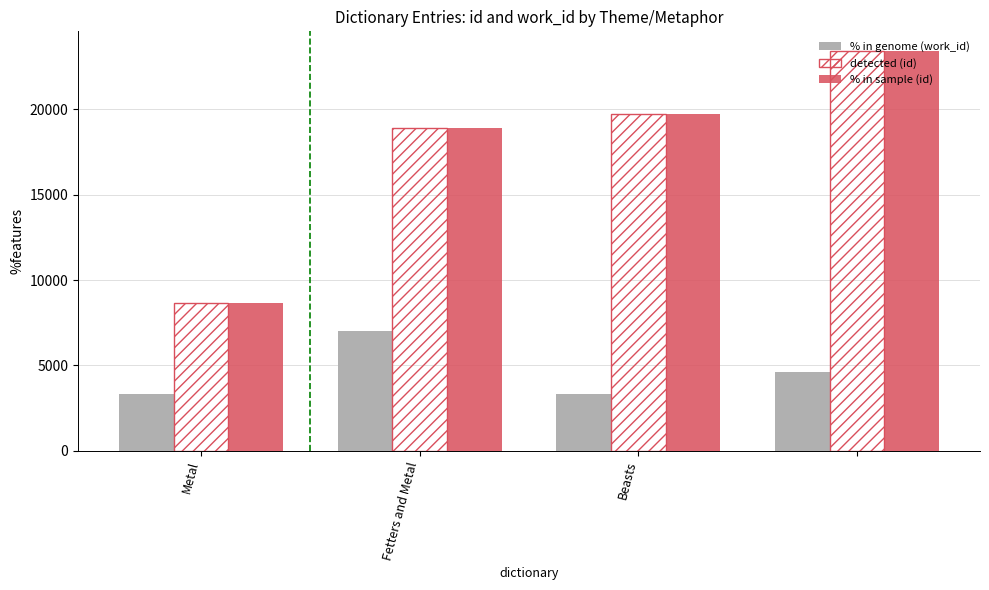

What is the smallest value displayed?

3330